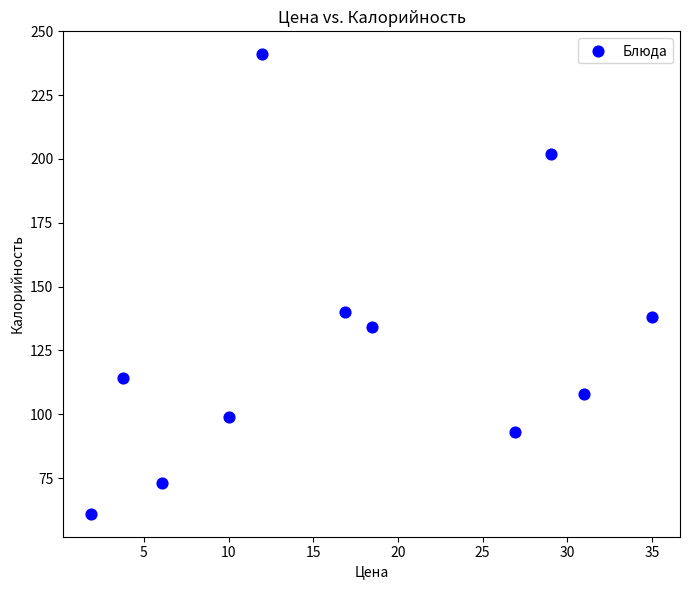

What Y value in the scatter plot is closest to 151?

140